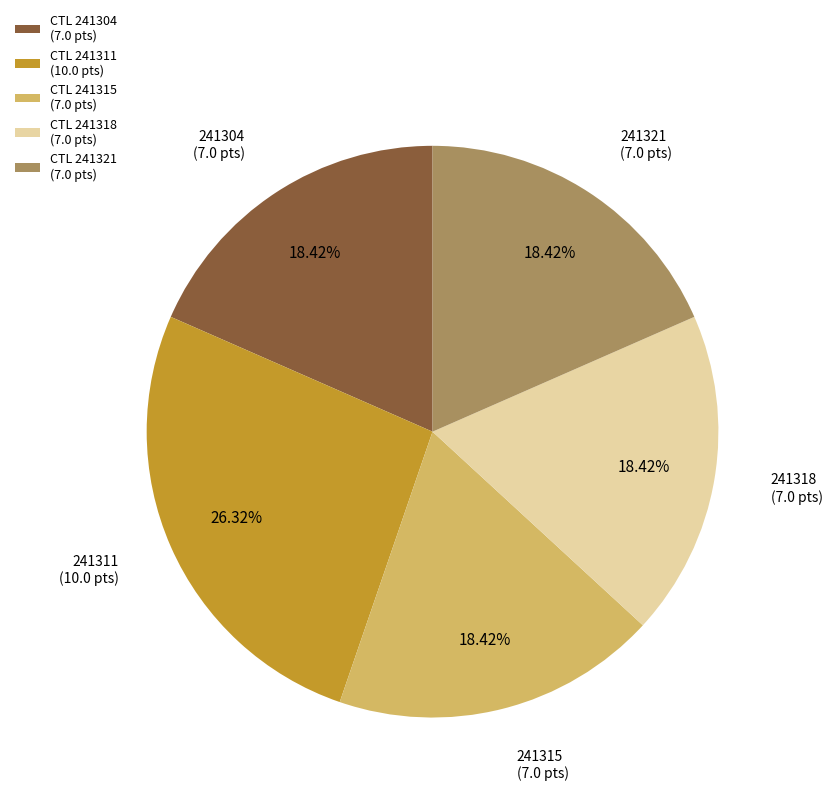

Approximately how many times larger is the value at CTL 241311 (10.0 pts) compared to CTL 241318 (7.0 pts)?

1.4